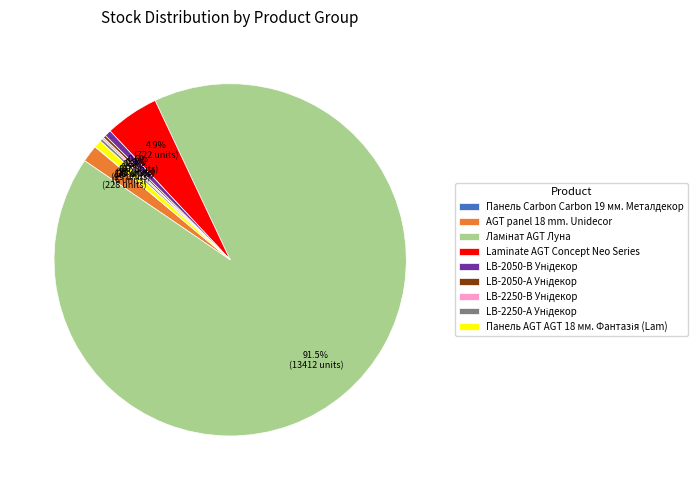

Between Laminate AGT Concept Neo Series and AGT panel 18 mm. Unidecor, which is larger?

Laminate AGT Concept Neo Series